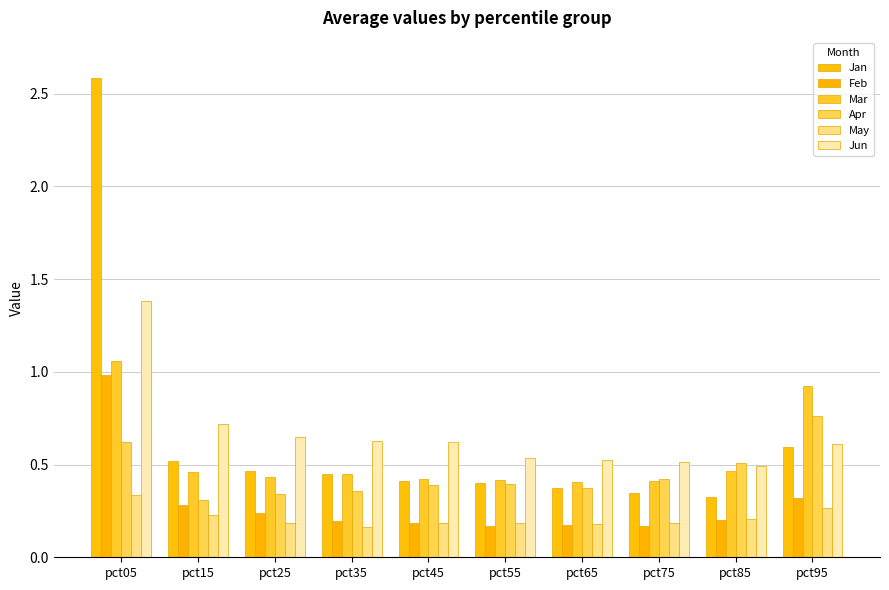

How many groups of bars are there?

10